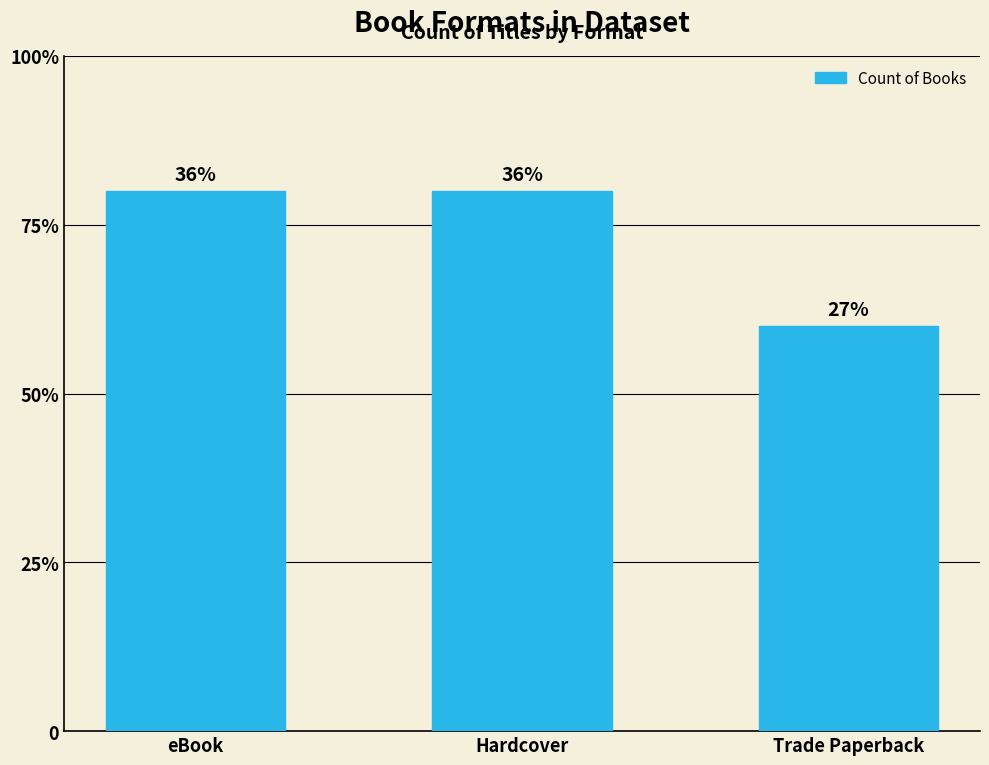

Which has a higher value, Hardcover or eBook?

Hardcover